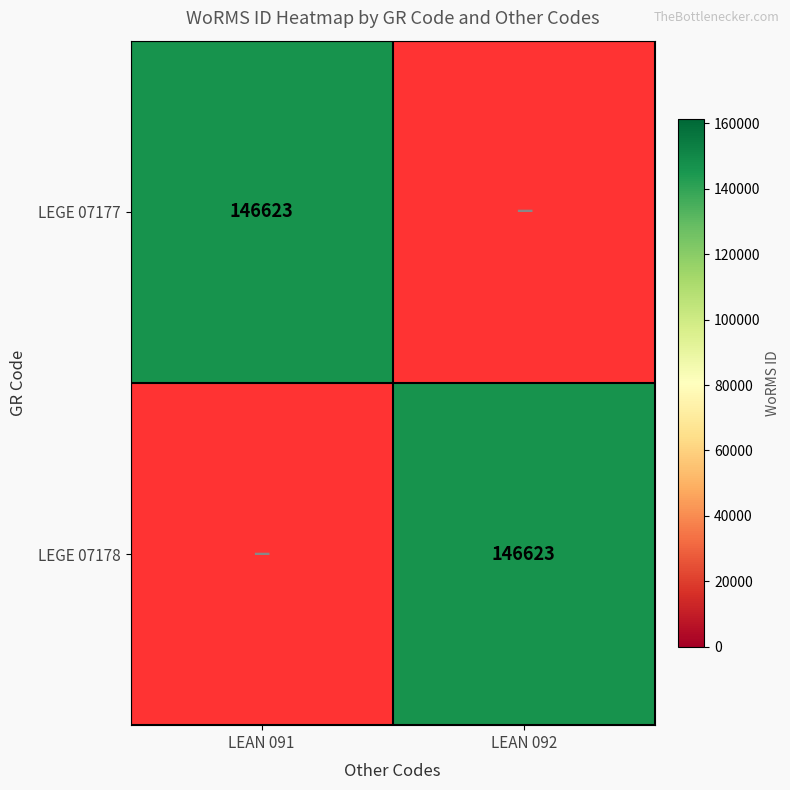

Which has a higher value, LEAN 092 or LEAN 091?

LEAN 091